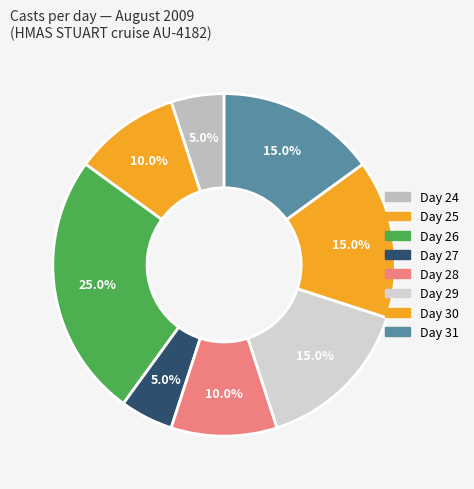

Is there a majority slice in this chart?

No